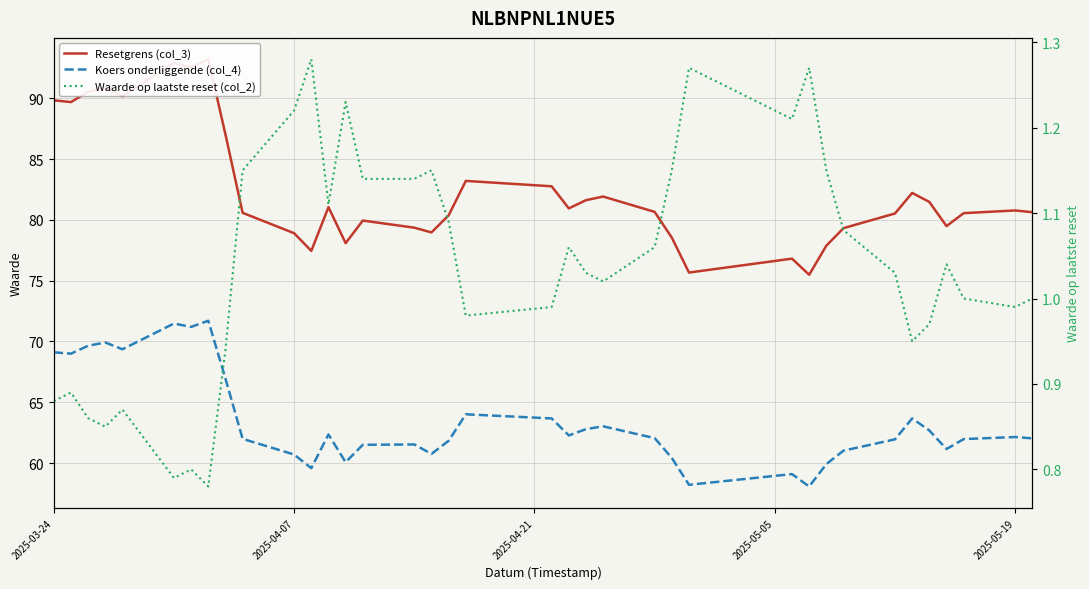

What is the value of the Resetgrens (col_3) point at the 28th from the left?

75.5